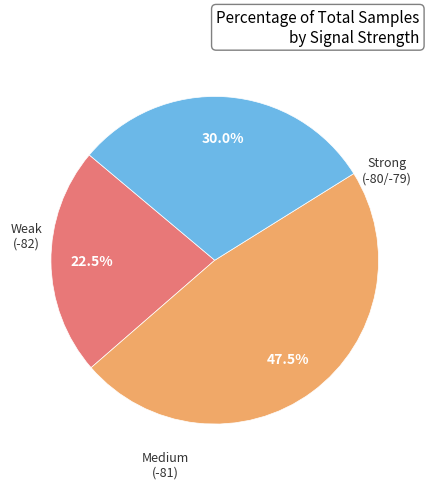

Is there a majority slice in this chart?

No